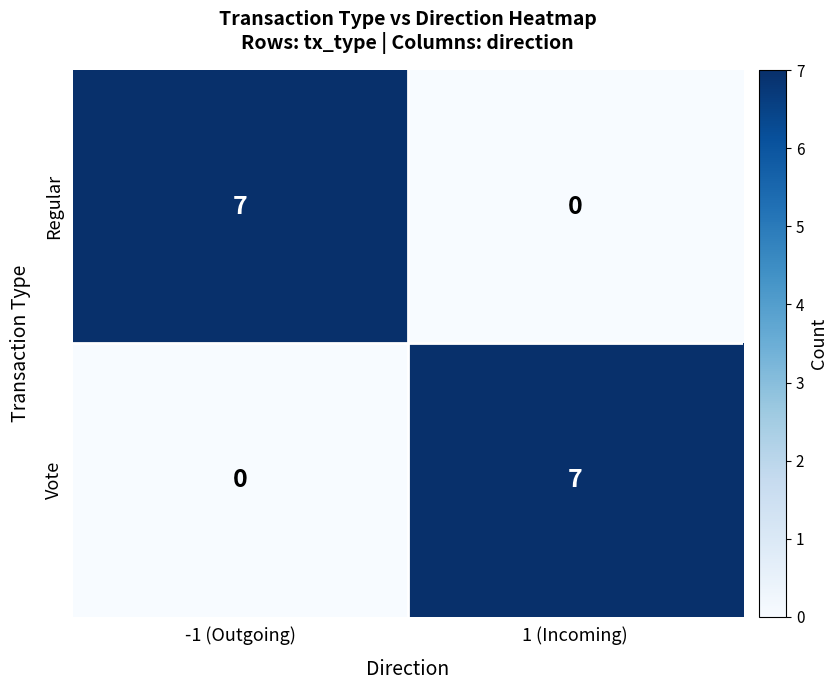

What is the average value of the Vote series?

4